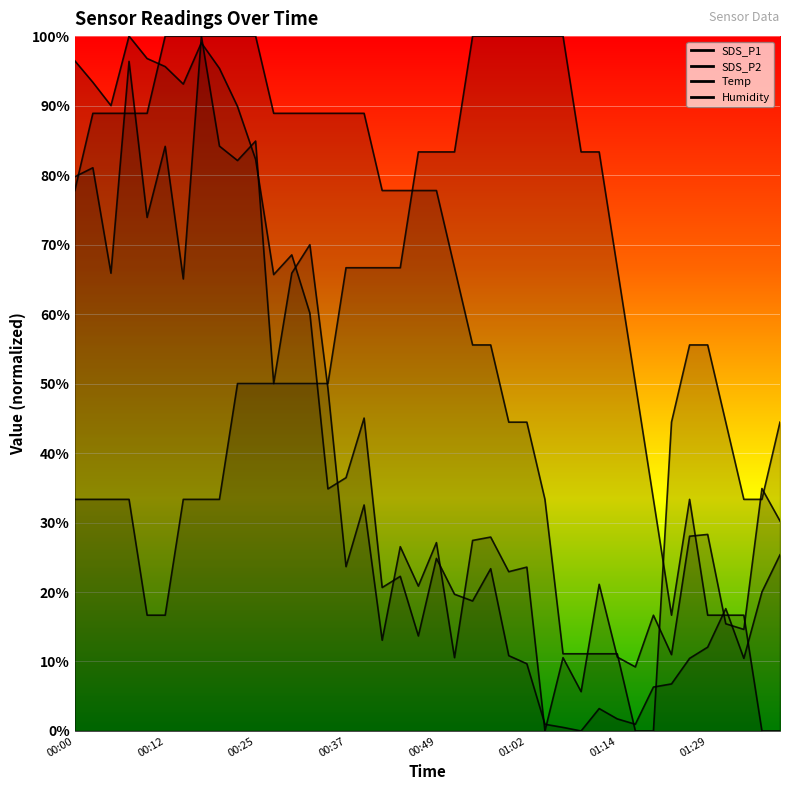

Which label corresponds to the smallest value in the chart?

01:04